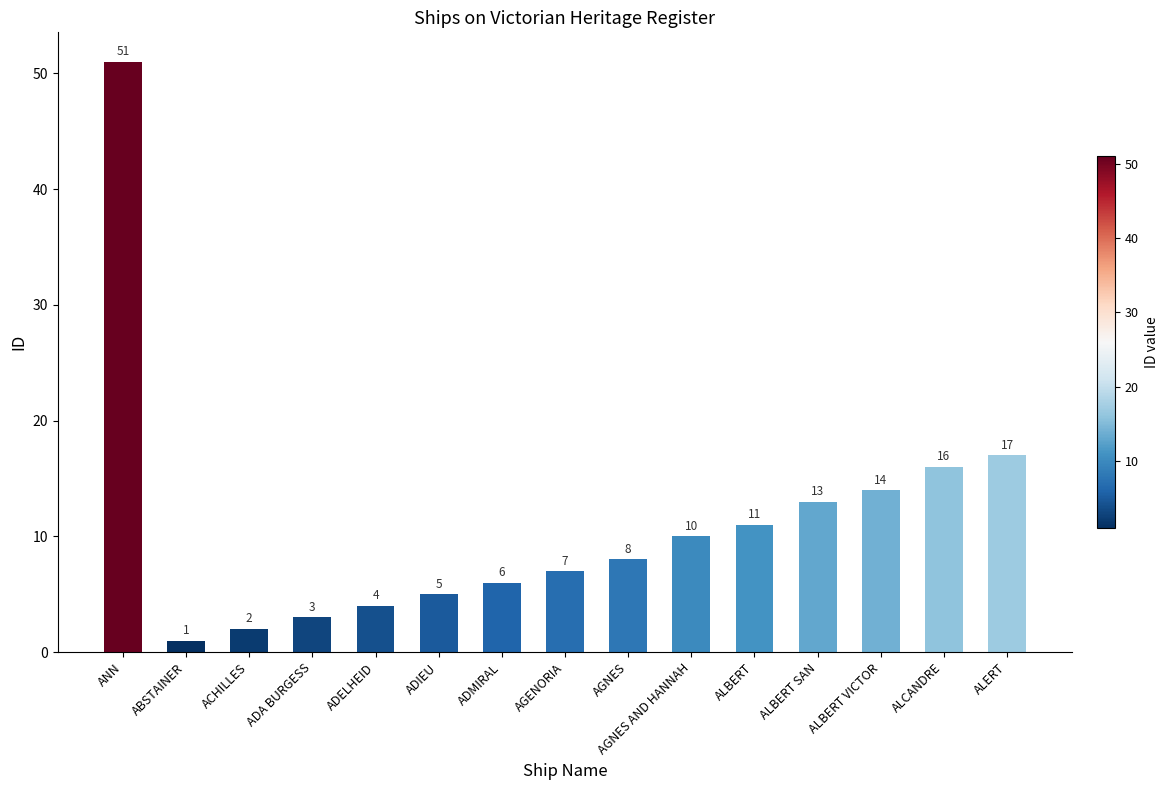

Is it true that the value at ABSTAINER is 1?

True